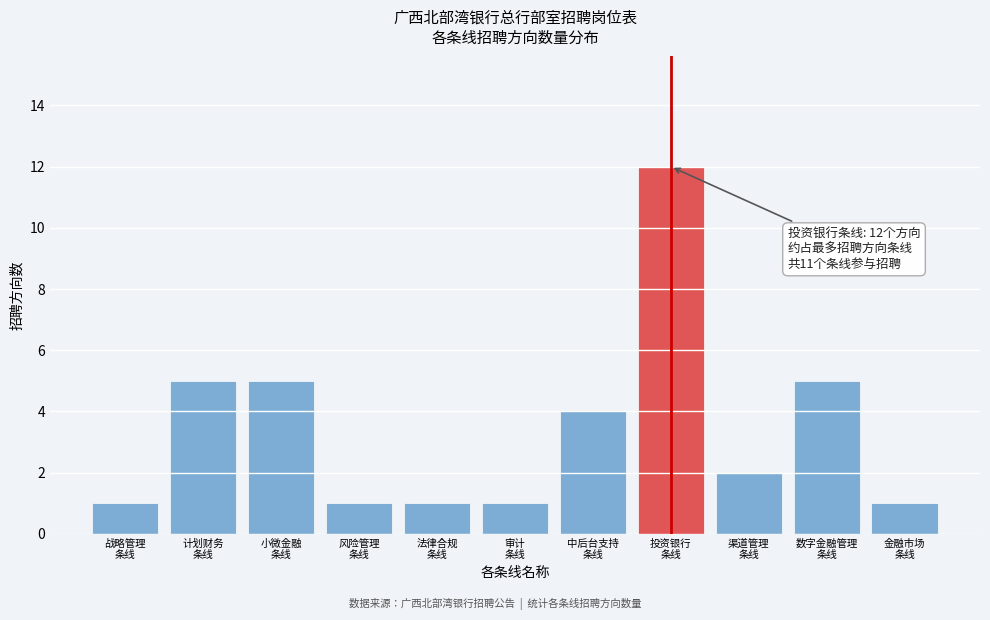

Reading left to right, extract all data points from this chart.

1	5	5	1	1	1	4	12	2	5	1